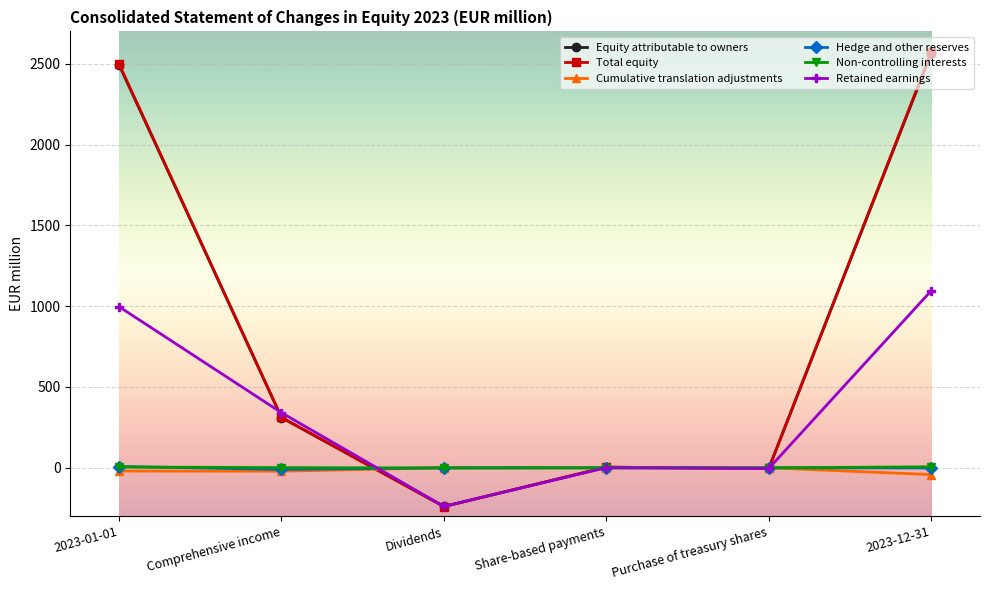

What is the maximum value shown in the chart?

2572